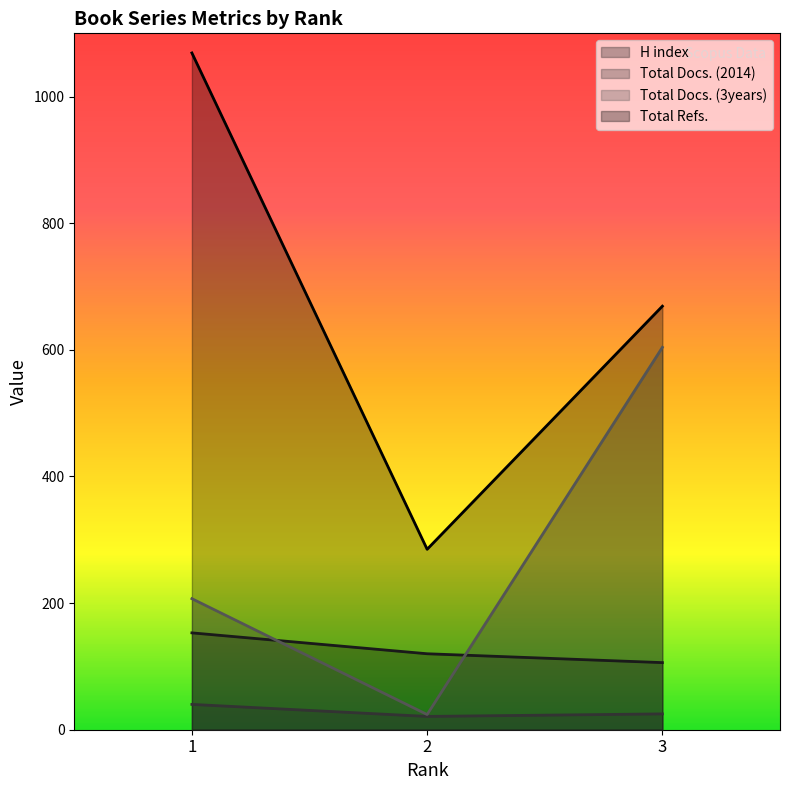

Between 1 and 2, which is larger?

1